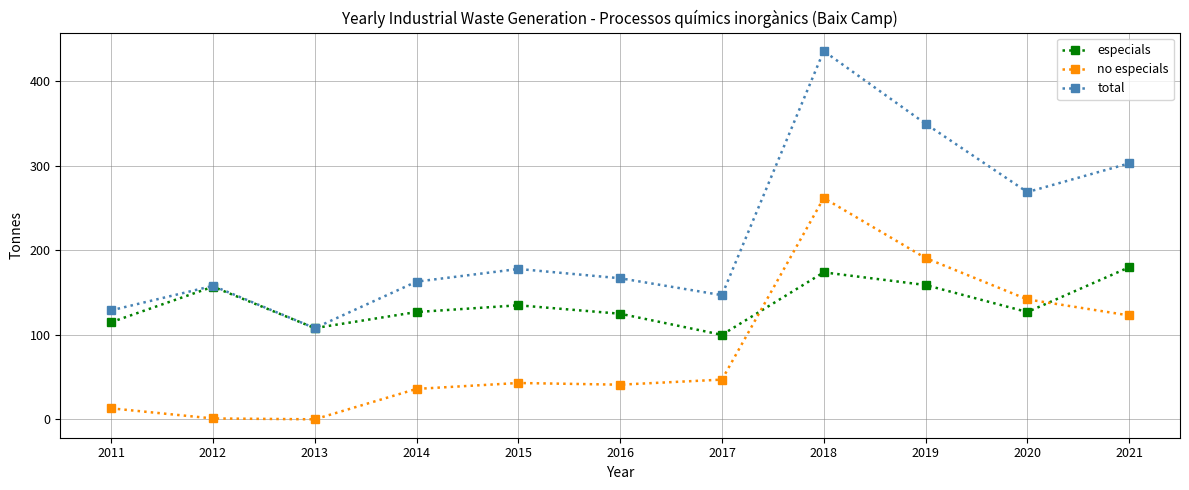

How many series are shown in this chart?

3